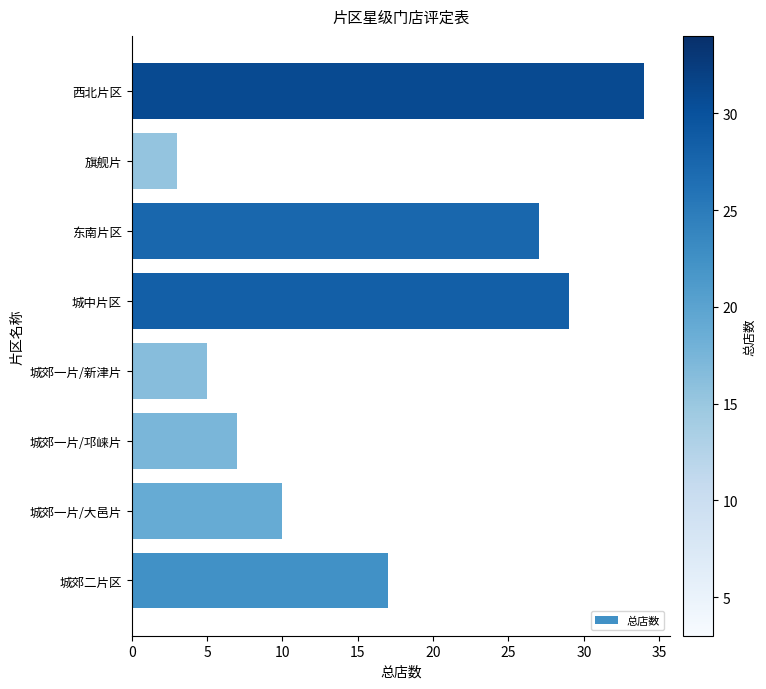

Approximately how many times larger is the value at 西北片区 compared to 东南片区?

1.3